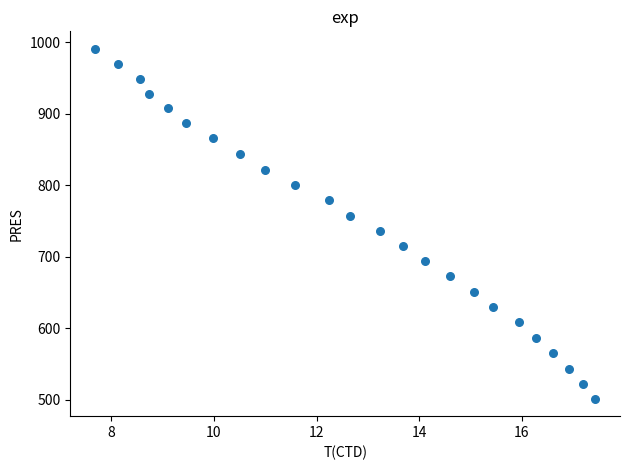

What is the range of X values (max minus min)?

9.7